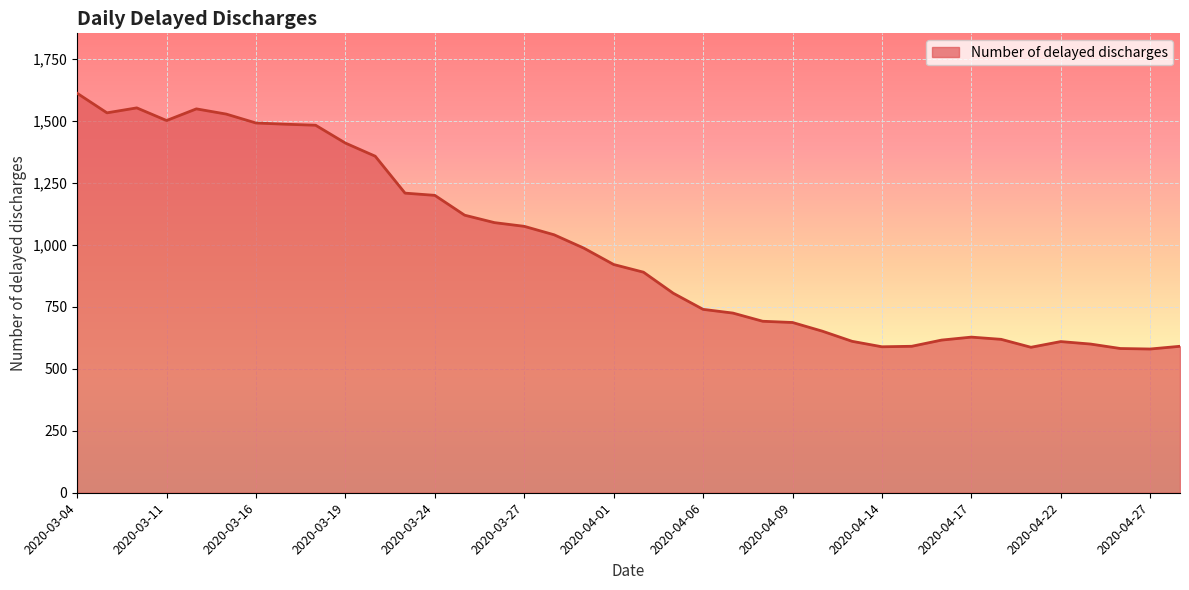

What is the minimum value shown in the chart?

580